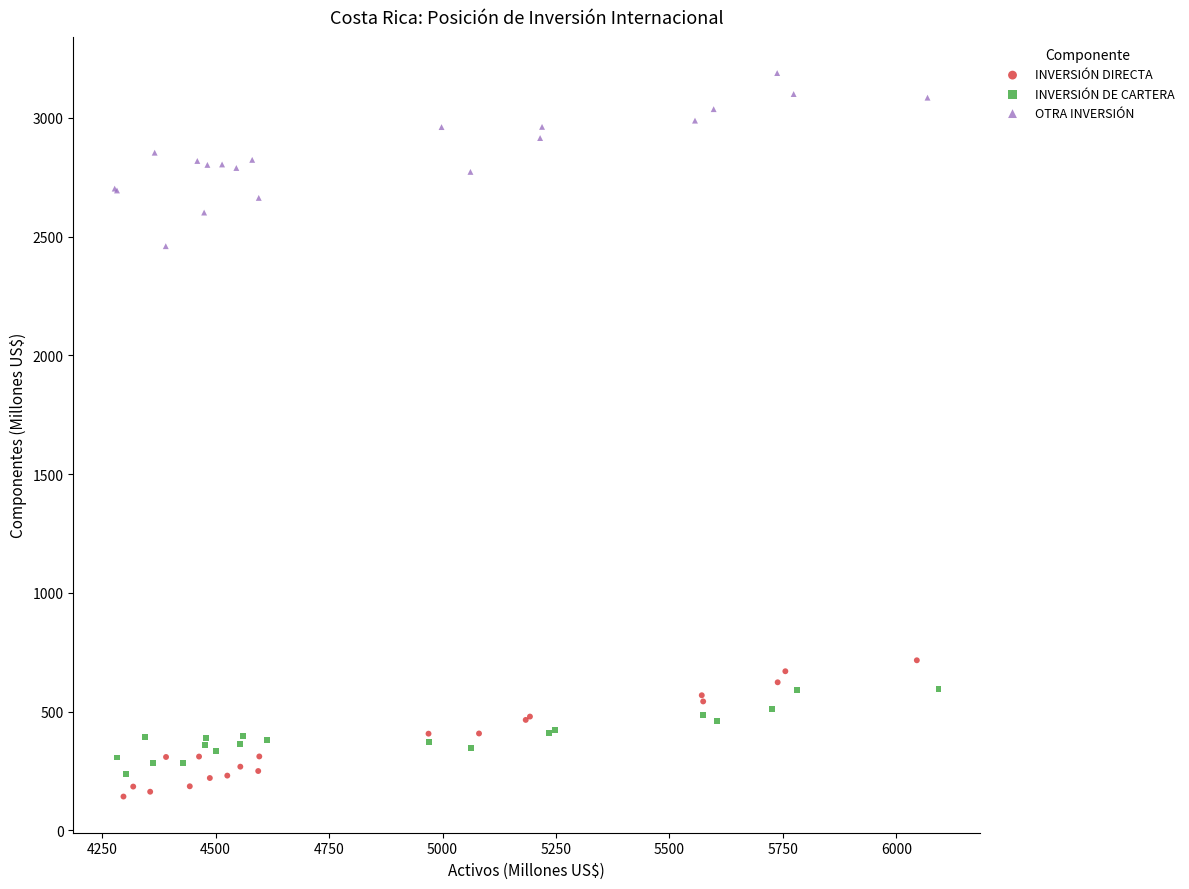

Which series has the largest Y range (max minus min)?

OTRA INVERSIÓN